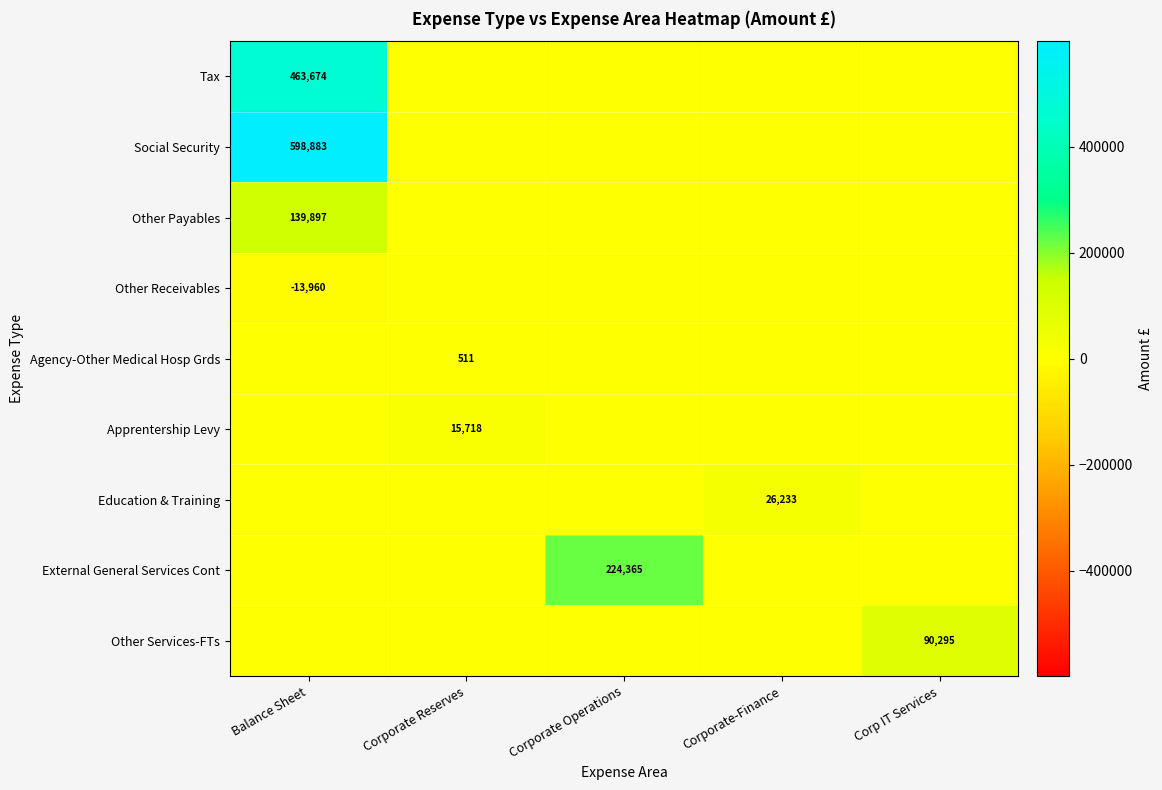

What is the difference between the highest and lowest values at Corporate Operations?

224364.7